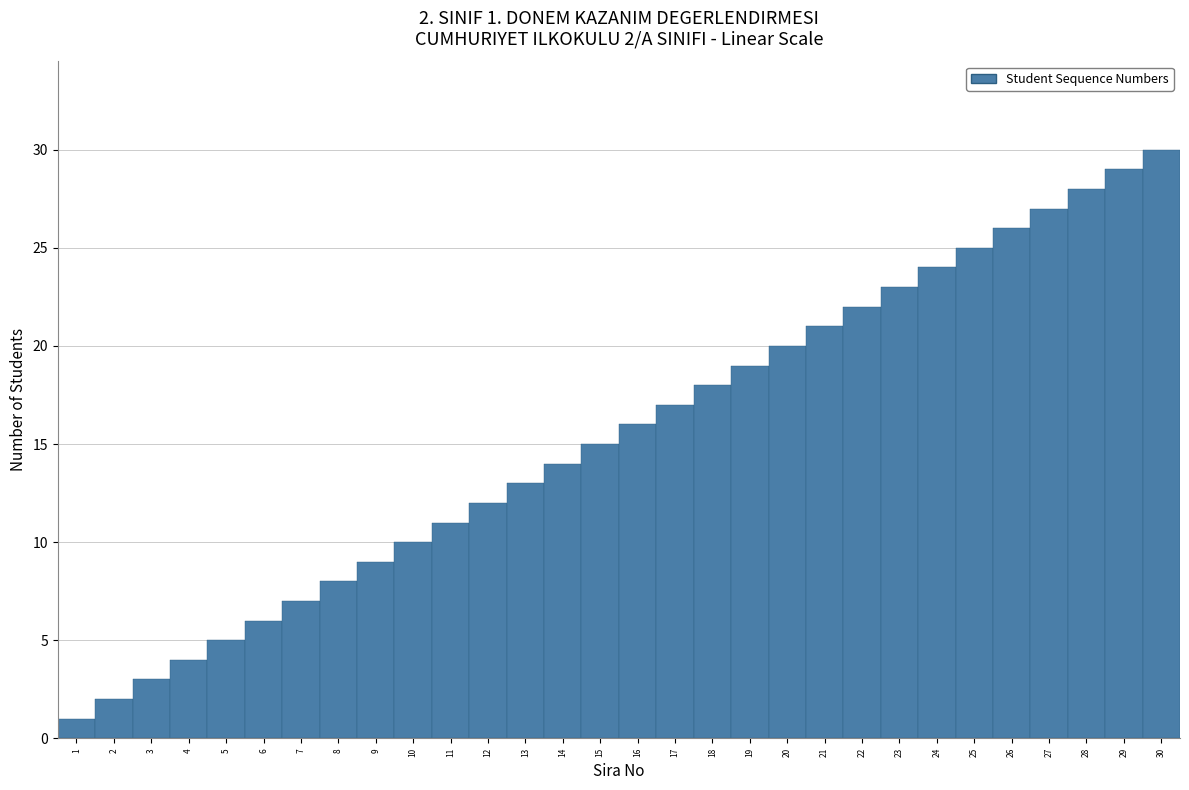

What is the sum of all values?

465